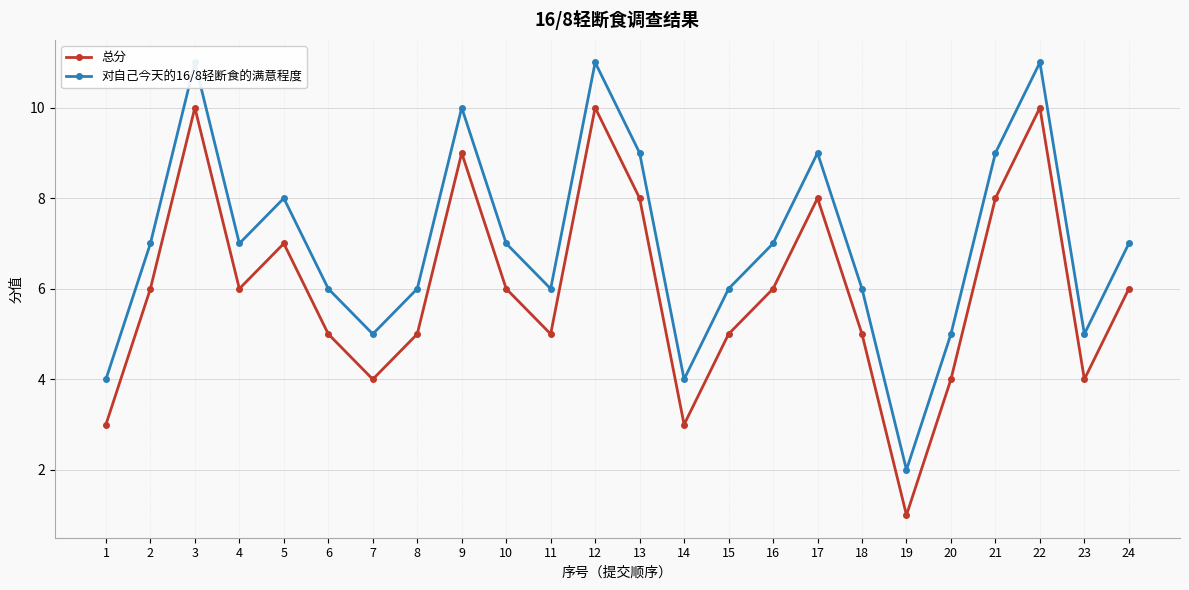

Reading left to right, list all the values displayed in this chart.

总分: 3	6	10	6	7	5	4	5	9	6	5	10	8	3	5	6	8	5	1	4	8	10	4	6
对自己今天的16/8轻断食的满意程度: 4	7	11	7	8	6	5	6	10	7	6	11	9	4	6	7	9	6	2	5	9	11	5	7